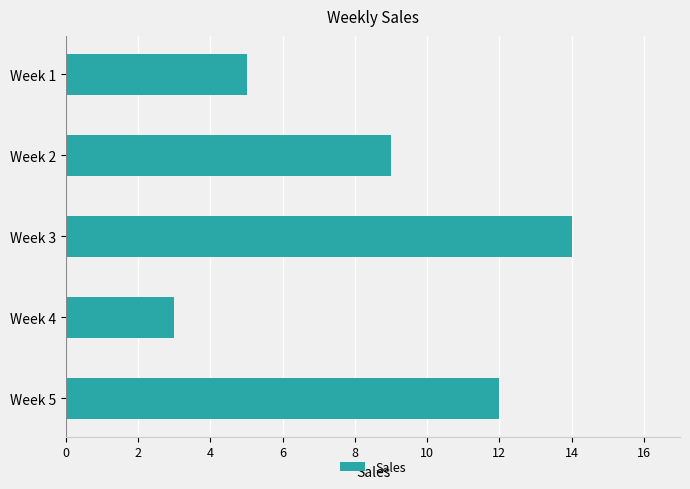

Does the chart contain any negative values?

No